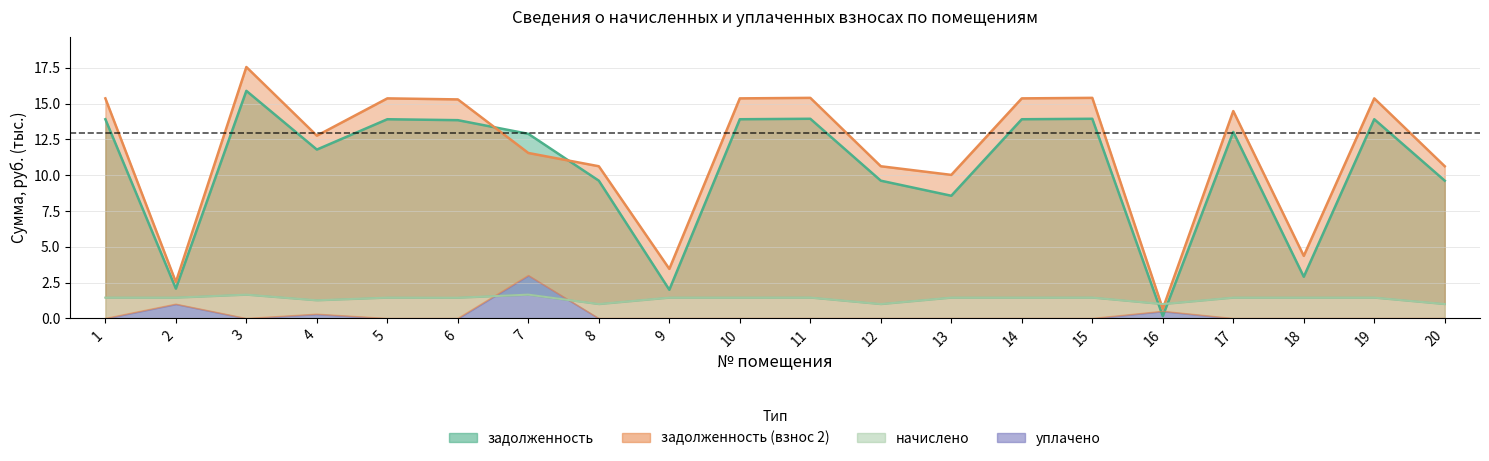

Rank the series at 3 from highest to lowest value.

задолженность (взнос 2), задолженность, начислено, уплачено